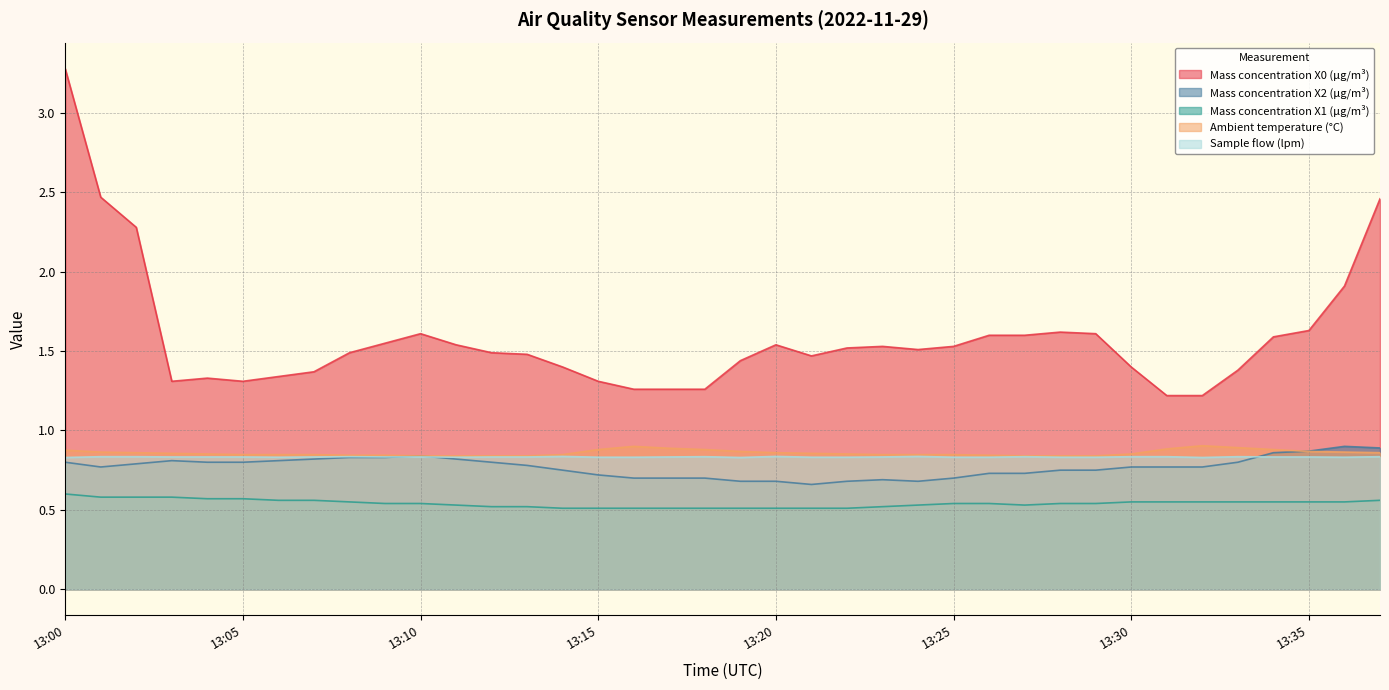

Reading left to right, transcribe all the data shown in this chart.

Mass concentration X0 (μg/m³): 13:00=3.3	13:01=2.5	13:02=2.3	13:03=1.3	13:04=1.3	13:05=1.3	13:06=1.3	13:07=1.4	13:08=1.5	13:09=1.6	13:10=1.6	13:11=1.5	13:12=1.5	13:13=1.5	13:14=1.4	13:15=1.3	13:16=1.3	13:17=1.3	13:18=1.3	13:19=1.4	13:20=1.5	13:21=1.5	13:22=1.5	13:23=1.5	13:24=1.5	13:25=1.5	13:26=1.6	13:27=1.6	13:28=1.6	13:29=1.6	13:30=1.4	13:31=1.2	13:32=1.2	13:33=1.4	13:34=1.6	13:35=1.6	13:36=1.9	13:37=2.5
Mass concentration X2 (μg/m³): 13:00=0.8	13:01=0.8	13:02=0.8	13:03=0.8	13:04=0.8	13:05=0.8	13:06=0.8	13:07=0.8	13:08=0.8	13:09=0.8	13:10=0.8	13:11=0.8	13:12=0.8	13:13=0.8	13:14=0.8	13:15=0.7	13:16=0.7	13:17=0.7	13:18=0.7	13:19=0.7	13:20=0.7	13:21=0.7	13:22=0.7	13:23=0.7	13:24=0.7	13:25=0.7	13:26=0.7	13:27=0.7	13:28=0.8	13:29=0.8	13:30=0.8	13:31=0.8	13:32=0.8	13:33=0.8	13:34=0.9	13:35=0.9	13:36=0.9	13:37=0.9
Mass concentration X1 (μg/m³): 13:00=0.6	13:01=0.6	13:02=0.6	13:03=0.6	13:04=0.6	13:05=0.6	13:06=0.6	13:07=0.6	13:08=0.6	13:09=0.5	13:10=0.5	13:11=0.5	13:12=0.5	13:13=0.5	13:14=0.5	13:15=0.5	13:16=0.5	13:17=0.5	13:18=0.5	13:19=0.5	13:20=0.5	13:21=0.5	13:22=0.5	13:23=0.5	13:24=0.5	13:25=0.5	13:26=0.5	13:27=0.5	13:28=0.5	13:29=0.5	13:30=0.6	13:31=0.6	13:32=0.6	13:33=0.6	13:34=0.6	13:35=0.6	13:36=0.6	13:37=0.6
Ambient temperature (°C): 13:00=0.9	13:01=0.9	13:02=0.9	13:03=0.9	13:04=0.9	13:05=0.8	13:06=0.8	13:07=0.8	13:08=0.8	13:09=0.8	13:10=0.8	13:11=0.8	13:12=0.8	13:13=0.8	13:14=0.8	13:15=0.9	13:16=0.9	13:17=0.9	13:18=0.9	13:19=0.9	13:20=0.9	13:21=0.9	13:22=0.9	13:23=0.8	13:24=0.8	13:25=0.8	13:26=0.8	13:27=0.8	13:28=0.8	13:29=0.8	13:30=0.9	13:31=0.9	13:32=0.9	13:33=0.9	13:34=0.9	13:35=0.9	13:36=0.9	13:37=0.9
Sample flow (lpm): 13:00=0.8	13:01=0.8	13:02=0.8	13:03=0.8	13:04=0.8	13:05=0.8	13:06=0.8	13:07=0.8	13:08=0.8	13:09=0.8	13:10=0.8	13:11=0.8	13:12=0.8	13:13=0.8	13:14=0.8	13:15=0.8	13:16=0.8	13:17=0.8	13:18=0.8	13:19=0.8	13:20=0.8	13:21=0.8	13:22=0.8	13:23=0.8	13:24=0.8	13:25=0.8	13:26=0.8	13:27=0.8	13:28=0.8	13:29=0.8	13:30=0.8	13:31=0.8	13:32=0.8	13:33=0.8	13:34=0.8	13:35=0.8	13:36=0.8	13:37=0.8